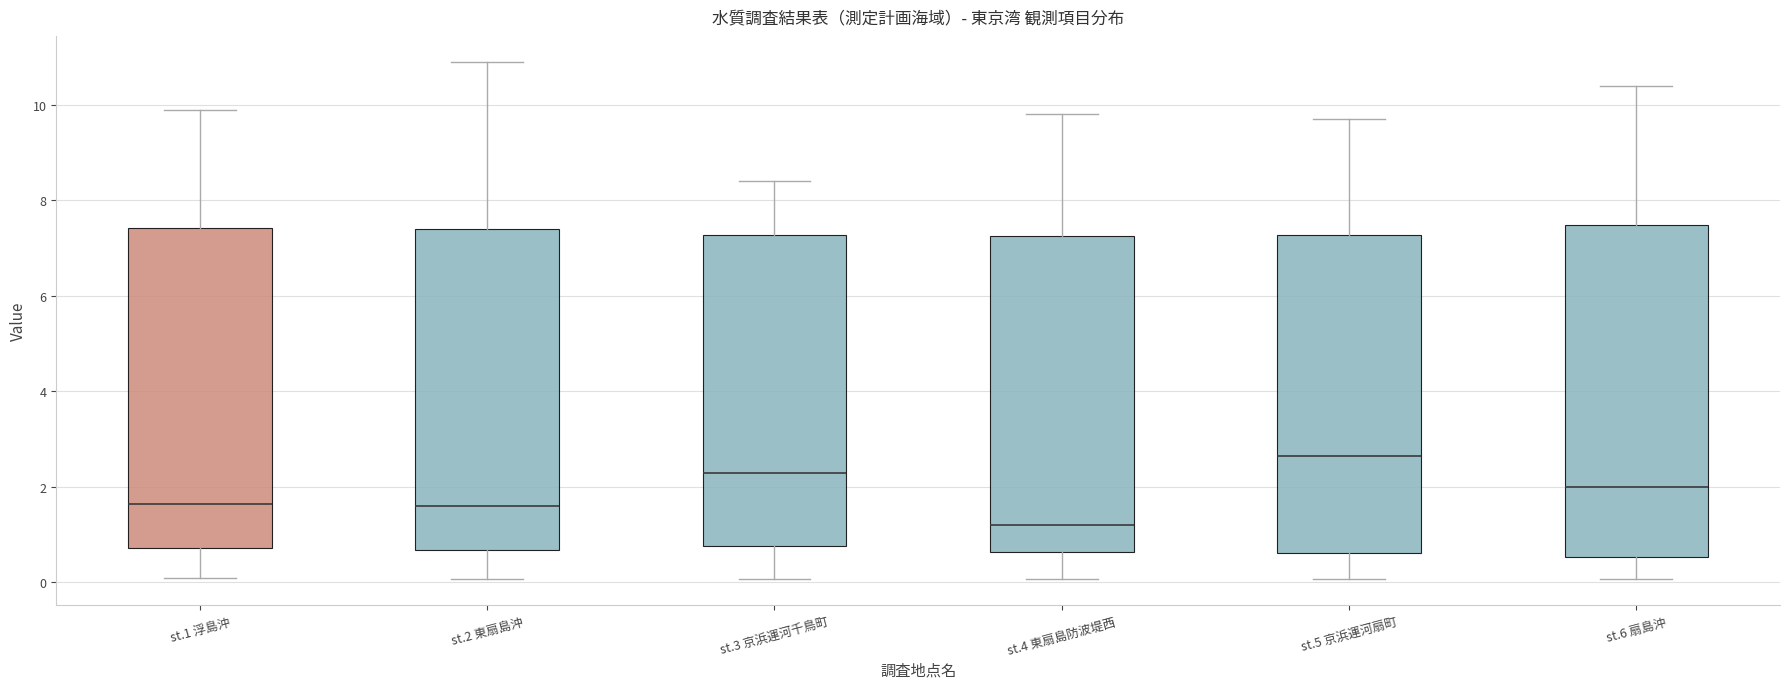

Reading left to right, read every box against the y-axis: the position of its median line, the range the box covers, and the ends of its whiskers. The values are not printed on the chart, so give them approximately, as read against the axis.

st.1 浮島沖: median 1.6, box 0.8 to 7.4, whiskers 0.2 to 10.0
st.2 東扇島沖: median 1.6, box 0.6 to 7.4, whiskers 0.0 to 11.0
st.3 京浜運河千鳥町: median 2.4, box 0.8 to 7.2, whiskers 0.0 to 8.4
st.4 東扇島防波堤西: median 1.2, box 0.6 to 7.2, whiskers 0.0 to 9.8
st.5 京浜運河扇町: median 2.6, box 0.6 to 7.2, whiskers 0.0 to 9.8
st.6 扇島沖: median 2.0, box 0.6 to 7.4, whiskers 0.0 to 10.4